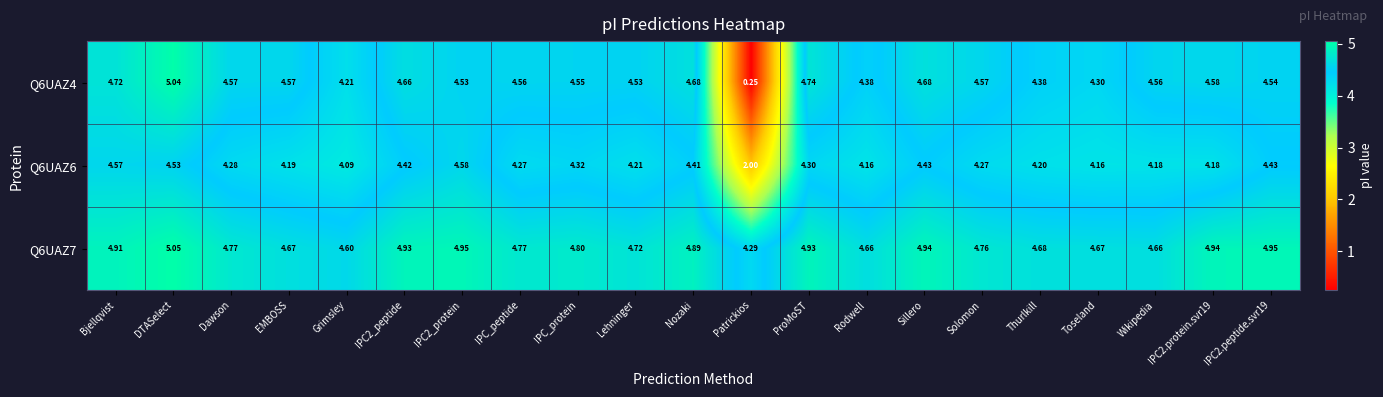

At which category is the sum across all series the highest?

DTASelect